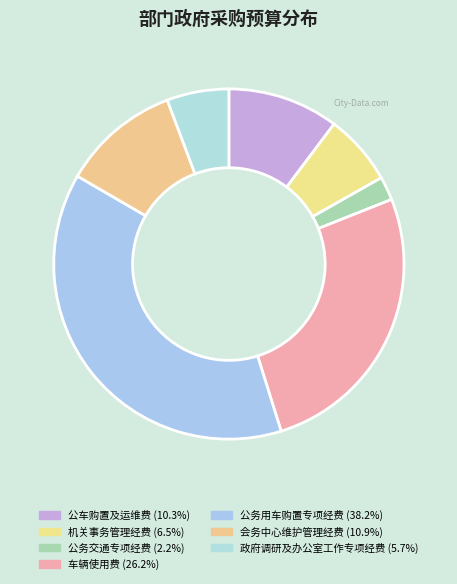

To the nearest percent, what portion does 公务交通专项经费 represent?

2%